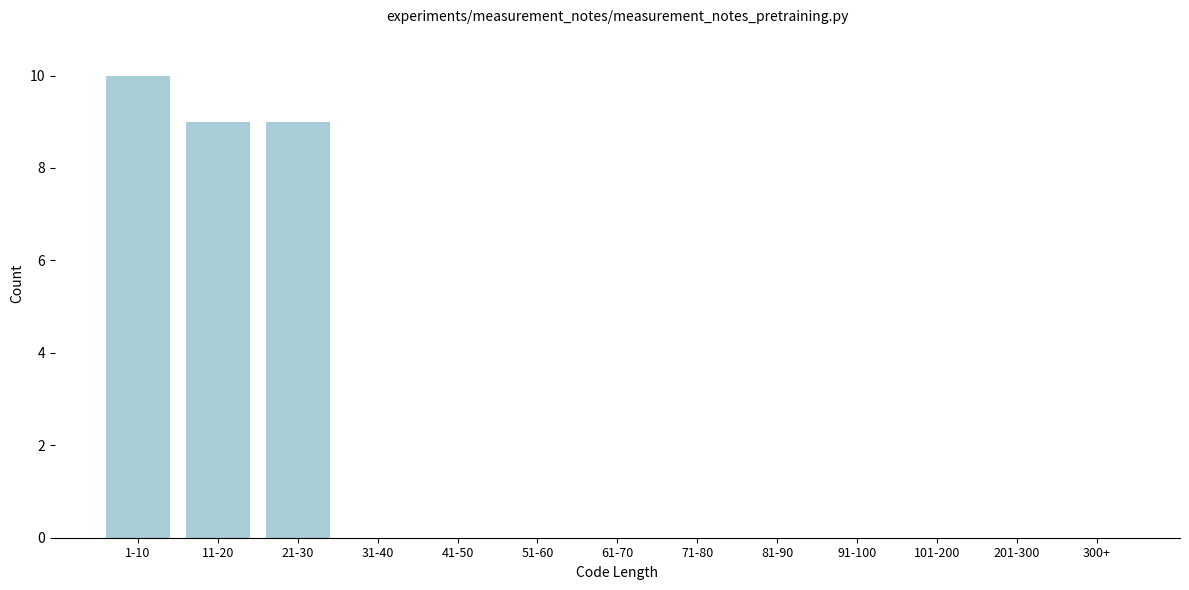

Reading right to left, what are all the values shown in this chart?

300+=0	201-300=0	101-200=0	91-100=0	81-90=0	71-80=0	61-70=0	51-60=0	41-50=0	31-40=0	21-30=9	11-20=9	1-10=10